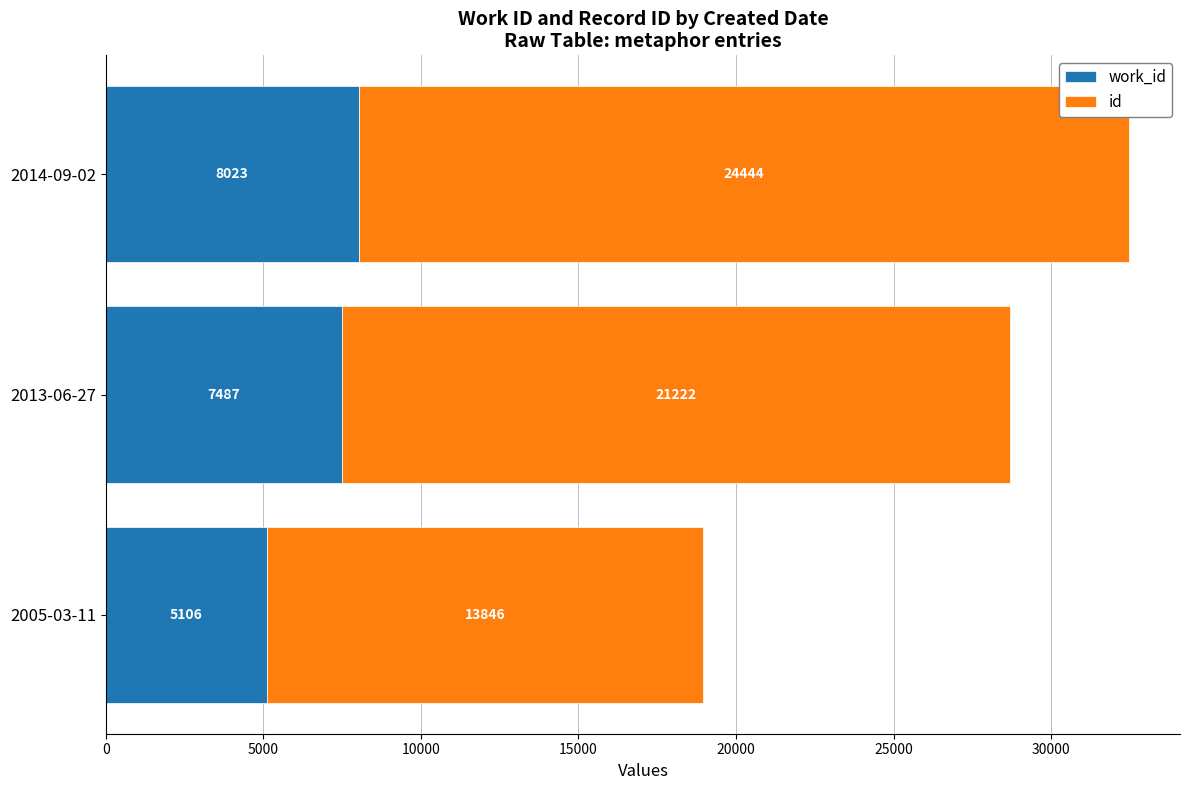

What is the total value across all series at 2013-06-27?

28709